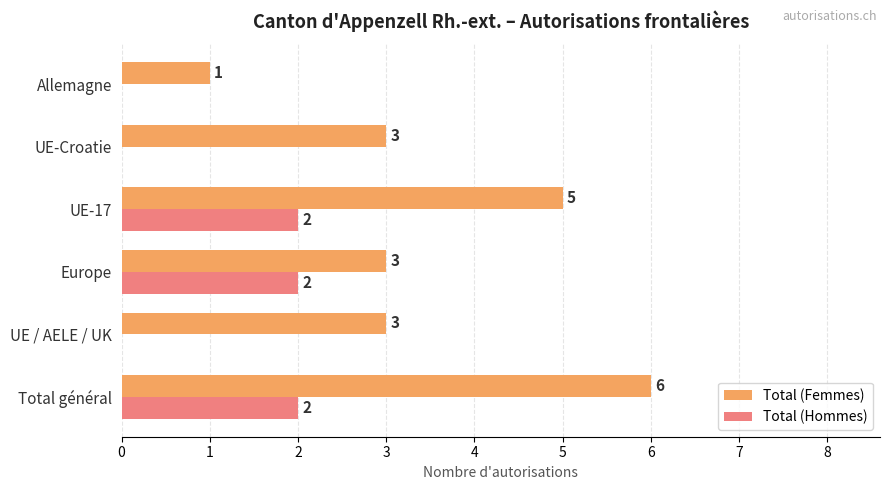

Between UE / AELE / UK and Europe, which series saw the biggest shift?

Total (Hommes)